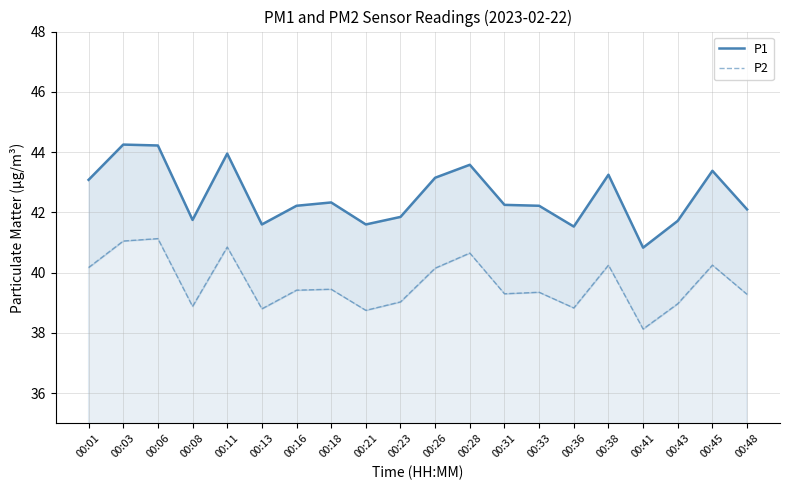

Which series has the largest total across all categories?

P1